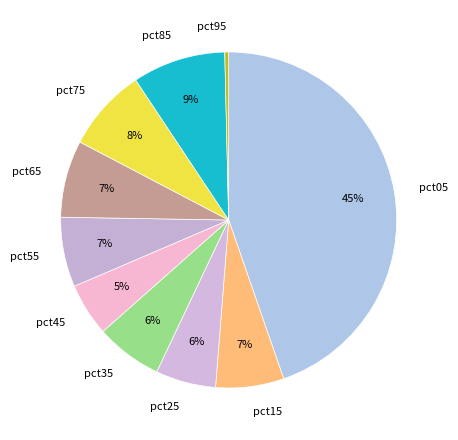

Count the number of slices in the pie.

10